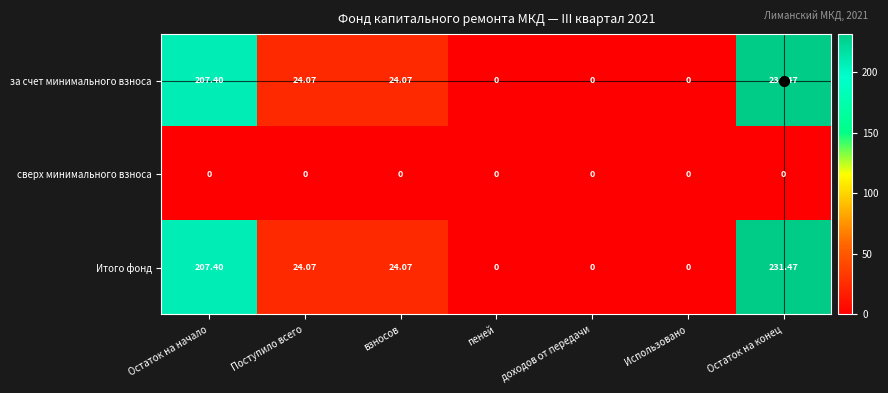

At which label does Итого фонд reach its peak?

Остаток на конец